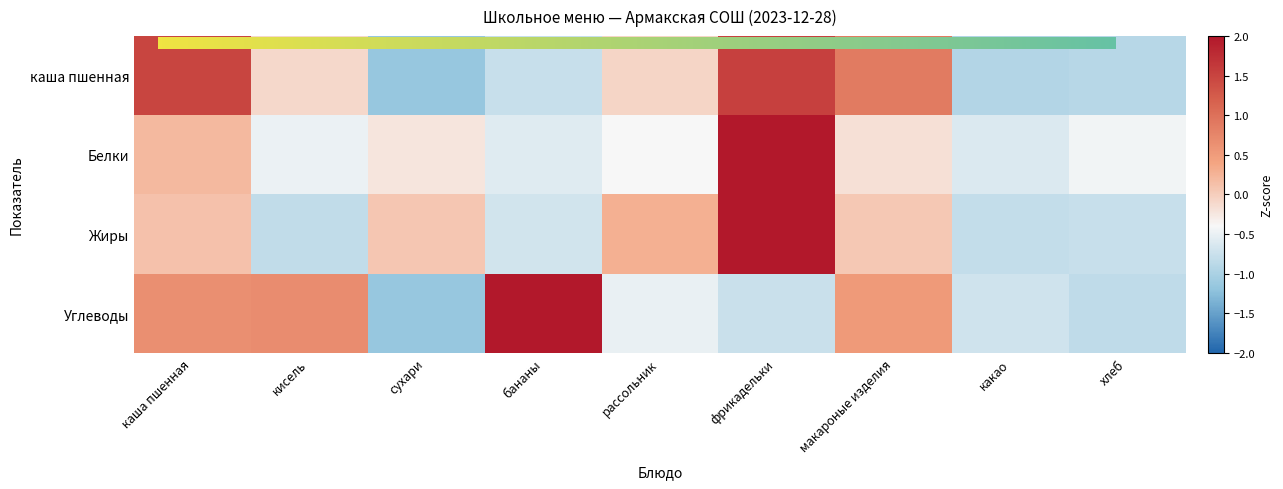

How many values in каша пшенная are above zero?

3